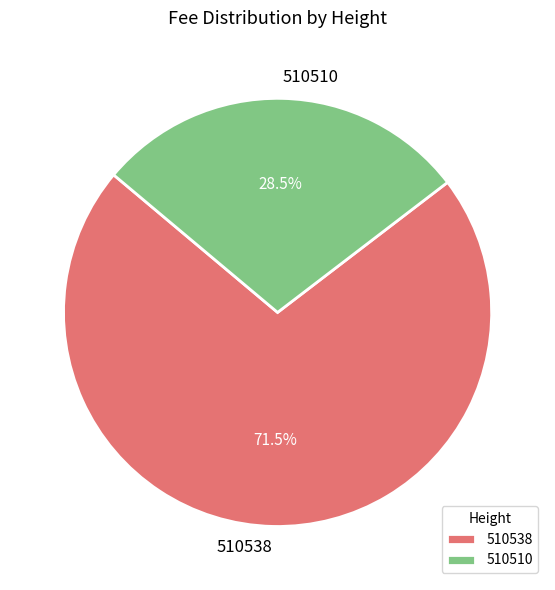

How many segments does this pie chart have?

2